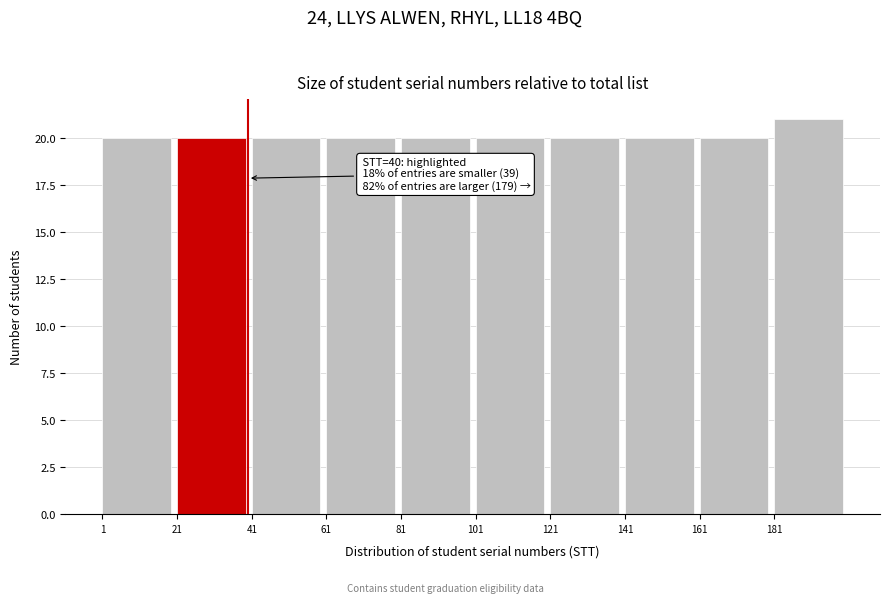

Which range on the x-axis has the tallest bar?

181 to 201